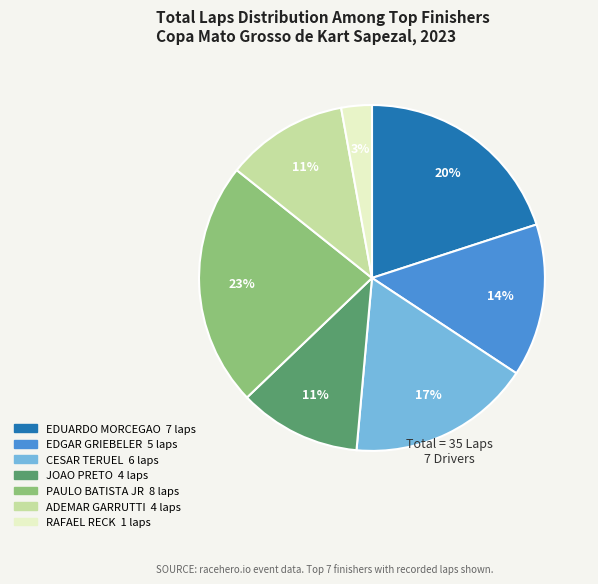

Is there a majority slice in this chart?

No